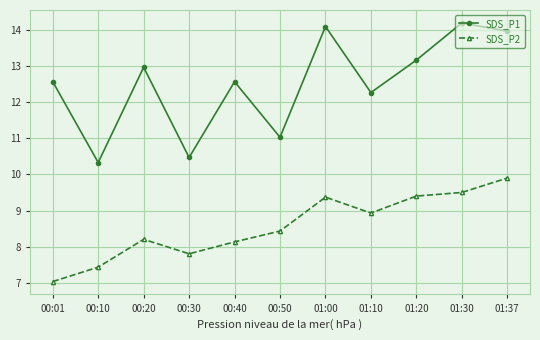

True or false: SDS_P2 and SDS_P1 intersect in this chart.

False